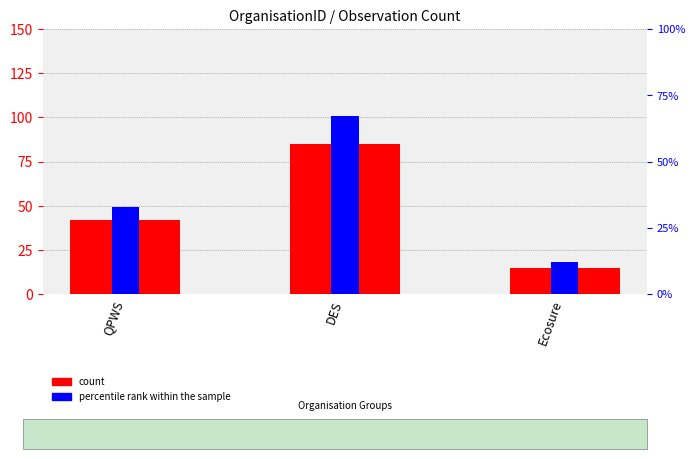

What is the total value across all series at DES?

152